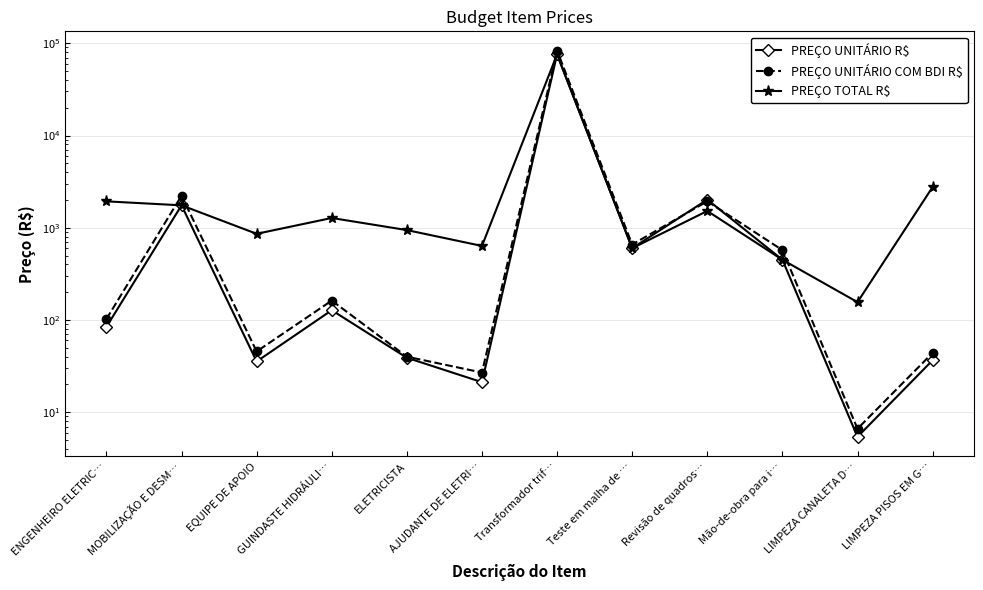

Where is PREÇO UNITÁRIO COM BDI R$ nearest to the value 41597?

MOBILIZAÇÃO E DESM…